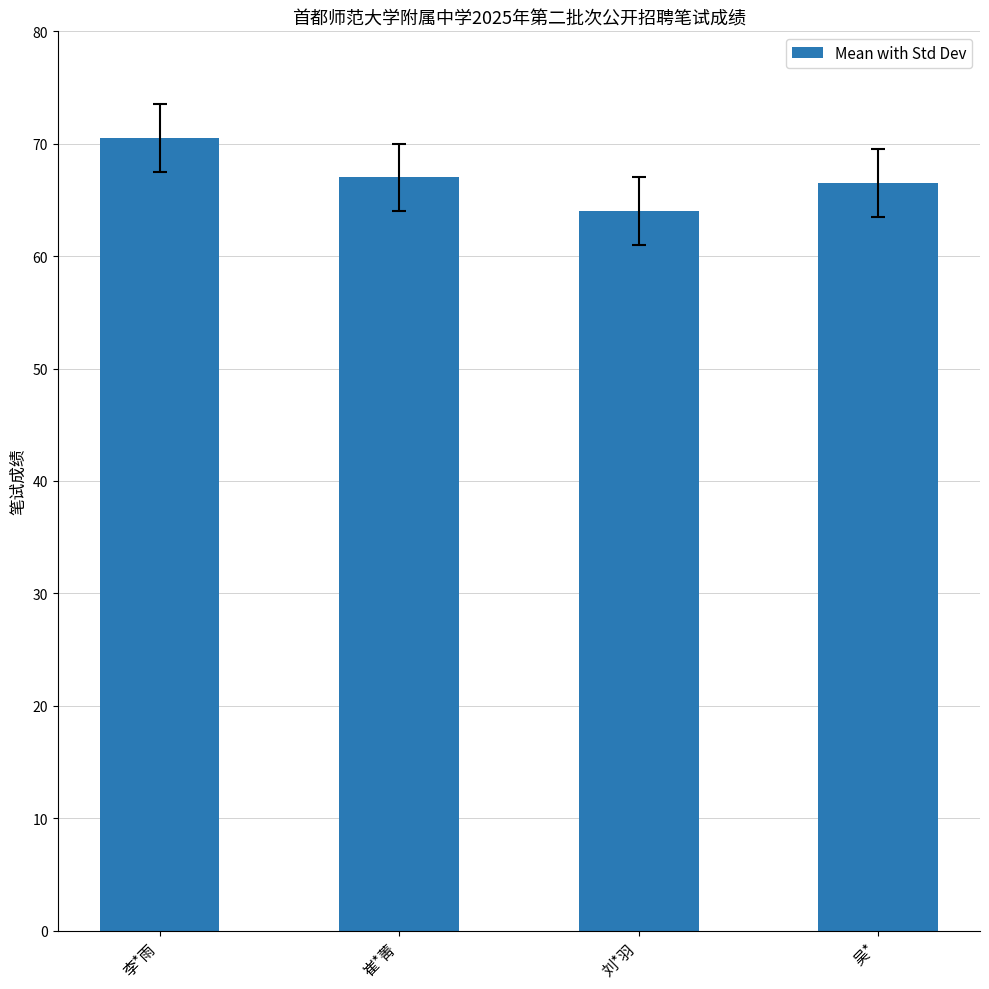

Which has a higher value, 李*雨 or 刘*羽?

李*雨